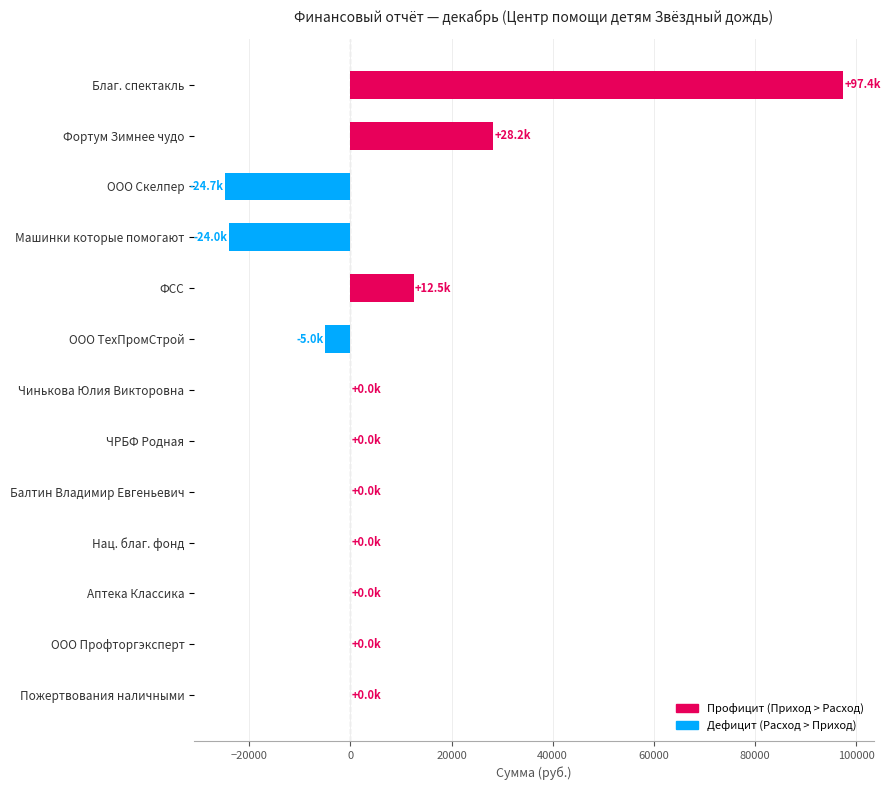

What is the sum of all values?

84265.4